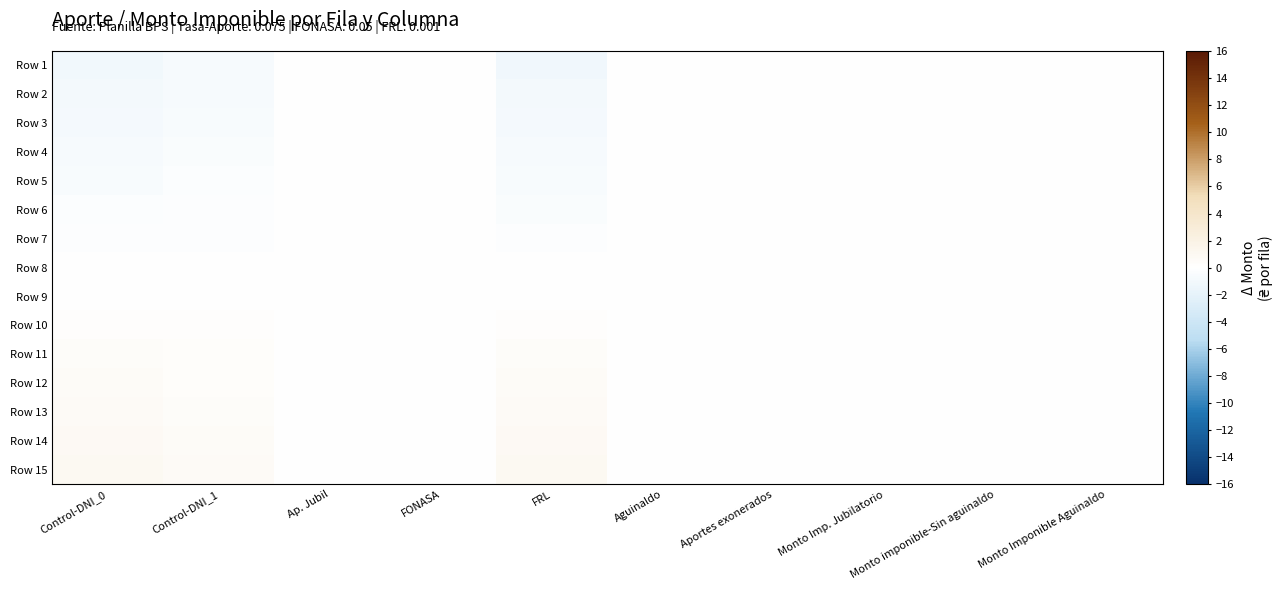

Which series has the largest total across all categories?

Row 15